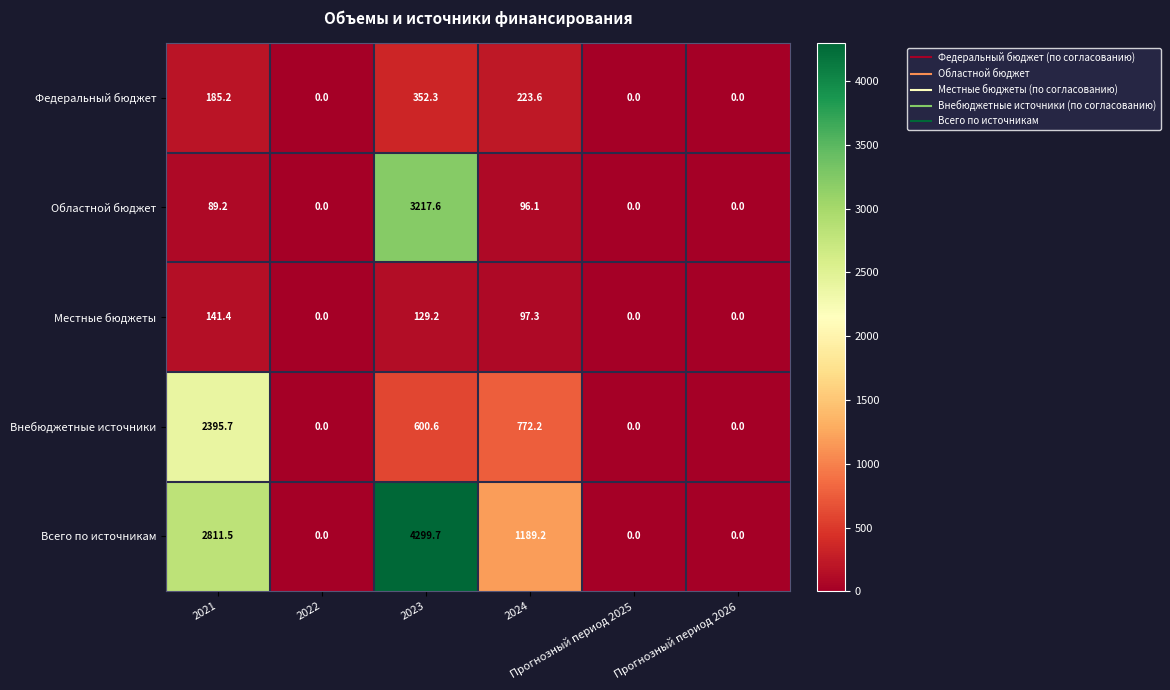

How many data points does each series have?

6